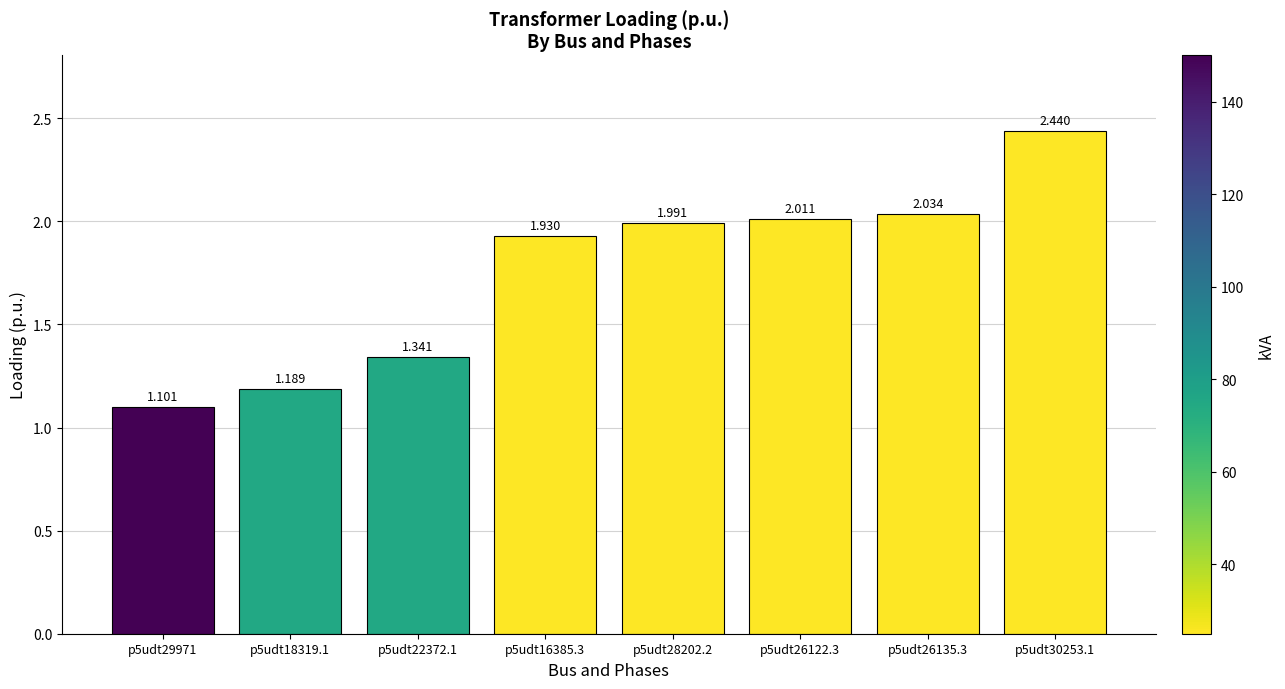

Rank the categories by value from highest to lowest.

p5udt30253.1, p5udt26135.3, p5udt26122.3, p5udt28202.2, p5udt16385.3, p5udt22372.1, p5udt18319.1, p5udt29971